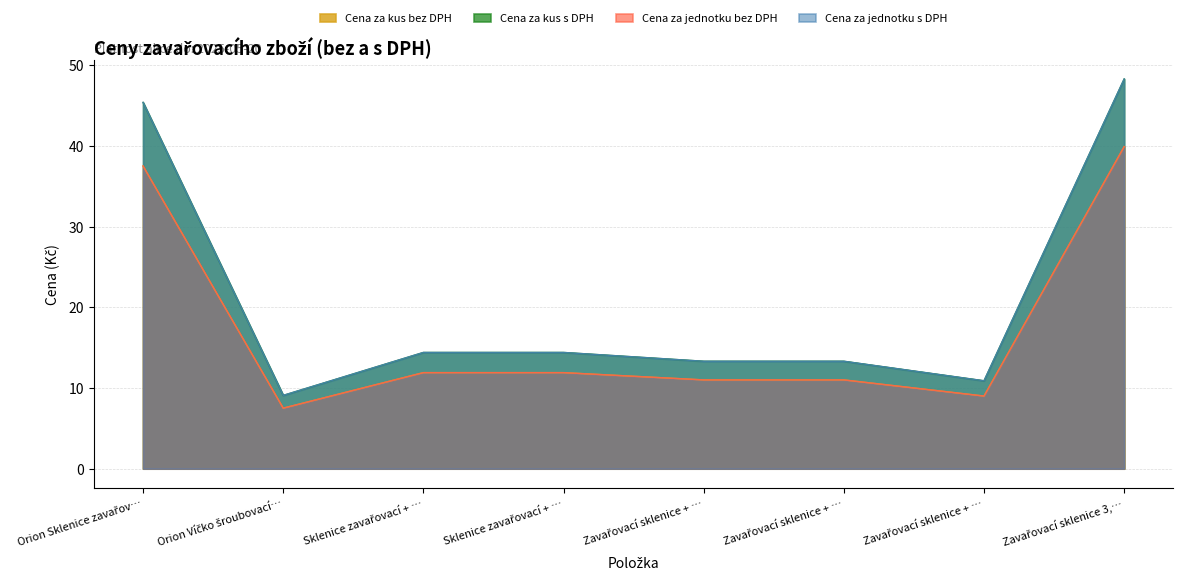

What is the total value across all series at Zavařovací sklenice + …?

48.6